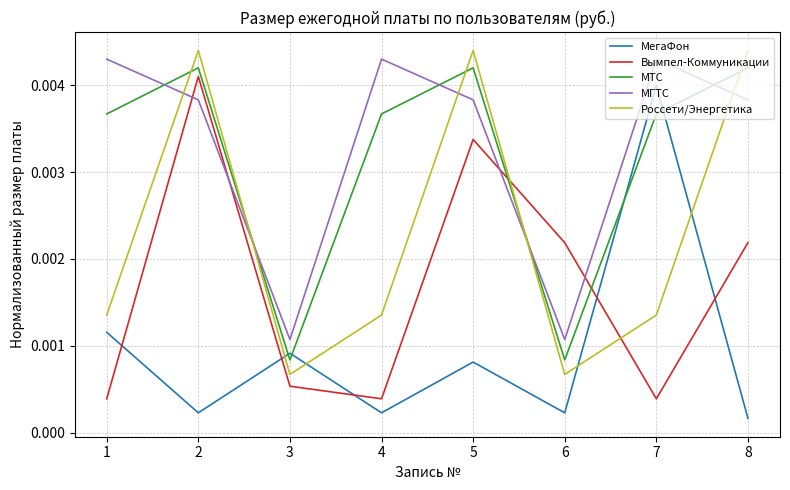

How many times do Вымпел-Коммуникации and Россети/Энергетика cross each other?

2